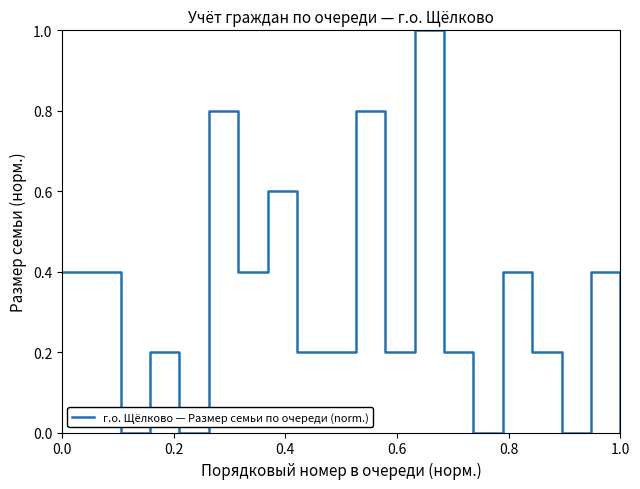

Reading left to right, list all the values displayed in this chart.

0.4	0.4	0.0	0.2	0.0	0.8	0.4	0.6	0.2	0.2	0.8	0.2	1.0	0.2	0.0	0.4	0.2	0.0	0.4	0.0